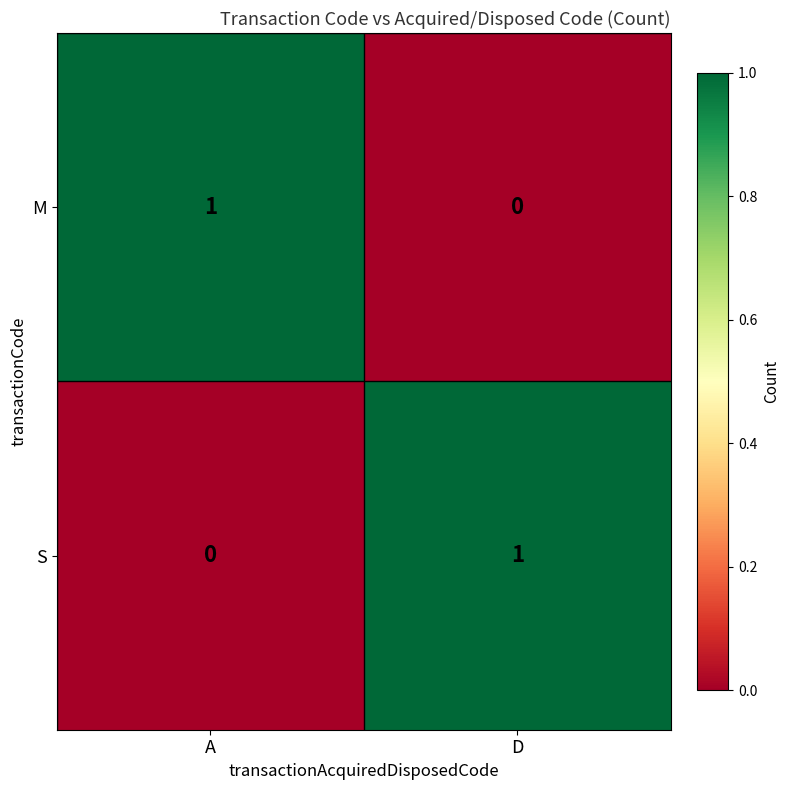

The value of S at A is 0. True or false?

True